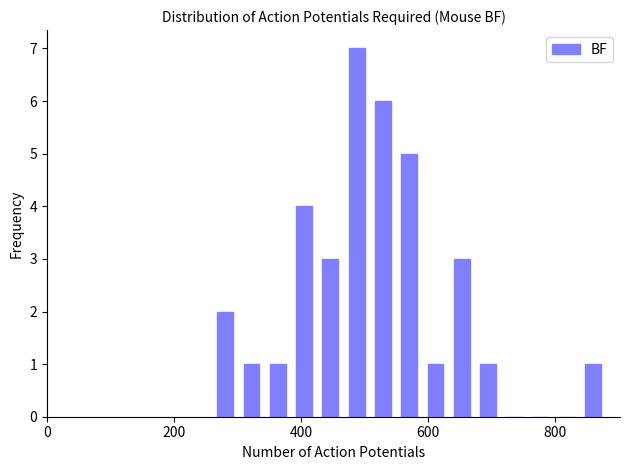

Read against the x-axis, roughly where is the centre of the tallest bar?

480